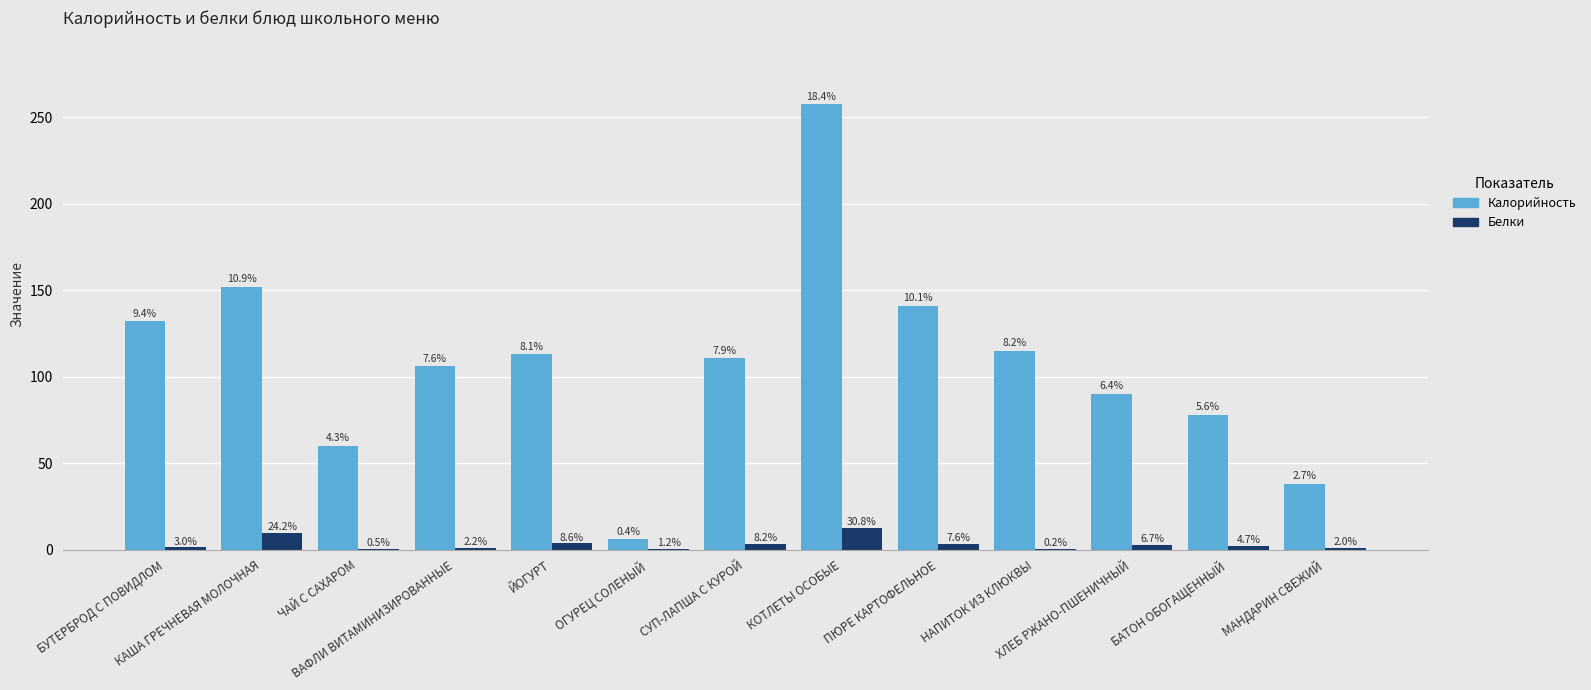

Reading left to right, extract all data points from this chart.

Калорийность: БУТЕРБРОД С ПОВИДЛОМ=132.0	КАША ГРЕЧНЕВАЯ МОЛОЧНАЯ=152.0	ЧАЙ С САХАРОМ=60.0	ВАФЛИ ВИТАМИНИЗИРОВАННЫЕ=106.0	ЙОГУРТ=113.0	ОГУРЕЦ СОЛЕНЫЙ=6.0	СУП-ЛАПША С КУРОЙ=110.5	КОТЛЕТЫ ОСОБЫЕ=257.4	ПЮРЕ КАРТОФЕЛЬНОЕ=141.0	НАПИТОК ИЗ КЛЮКВЫ=115.0	ХЛЕБ РЖАНО-ПШЕНИЧНЫЙ=90.0	БАТОН ОБОГАЩЕННЫЙ=78.0	МАНДАРИН СВЕЖИЙ=38.0
Белки: БУТЕРБРОД С ПОВИДЛОМ=1.2	КАША ГРЕЧНЕВАЯ МОЛОЧНАЯ=9.8	ЧАЙ С САХАРОМ=0.2	ВАФЛИ ВИТАМИНИЗИРОВАННЫЕ=0.9	ЙОГУРТ=3.5	ОГУРЕЦ СОЛЕНЫЙ=0.5	СУП-ЛАПША С КУРОЙ=3.3	КОТЛЕТЫ ОСОБЫЕ=12.5	ПЮРЕ КАРТОФЕЛЬНОЕ=3.1	НАПИТОК ИЗ КЛЮКВЫ=0.1	ХЛЕБ РЖАНО-ПШЕНИЧНЫЙ=2.7	БАТОН ОБОГАЩЕННЫЙ=1.9	МАНДАРИН СВЕЖИЙ=0.8